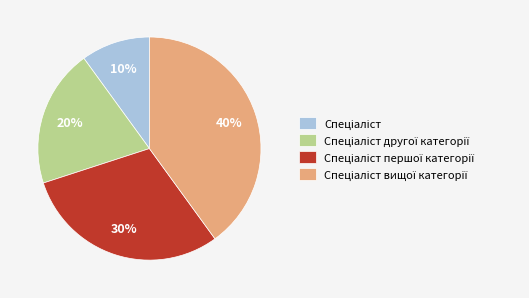

Does any single category account for the majority?

No